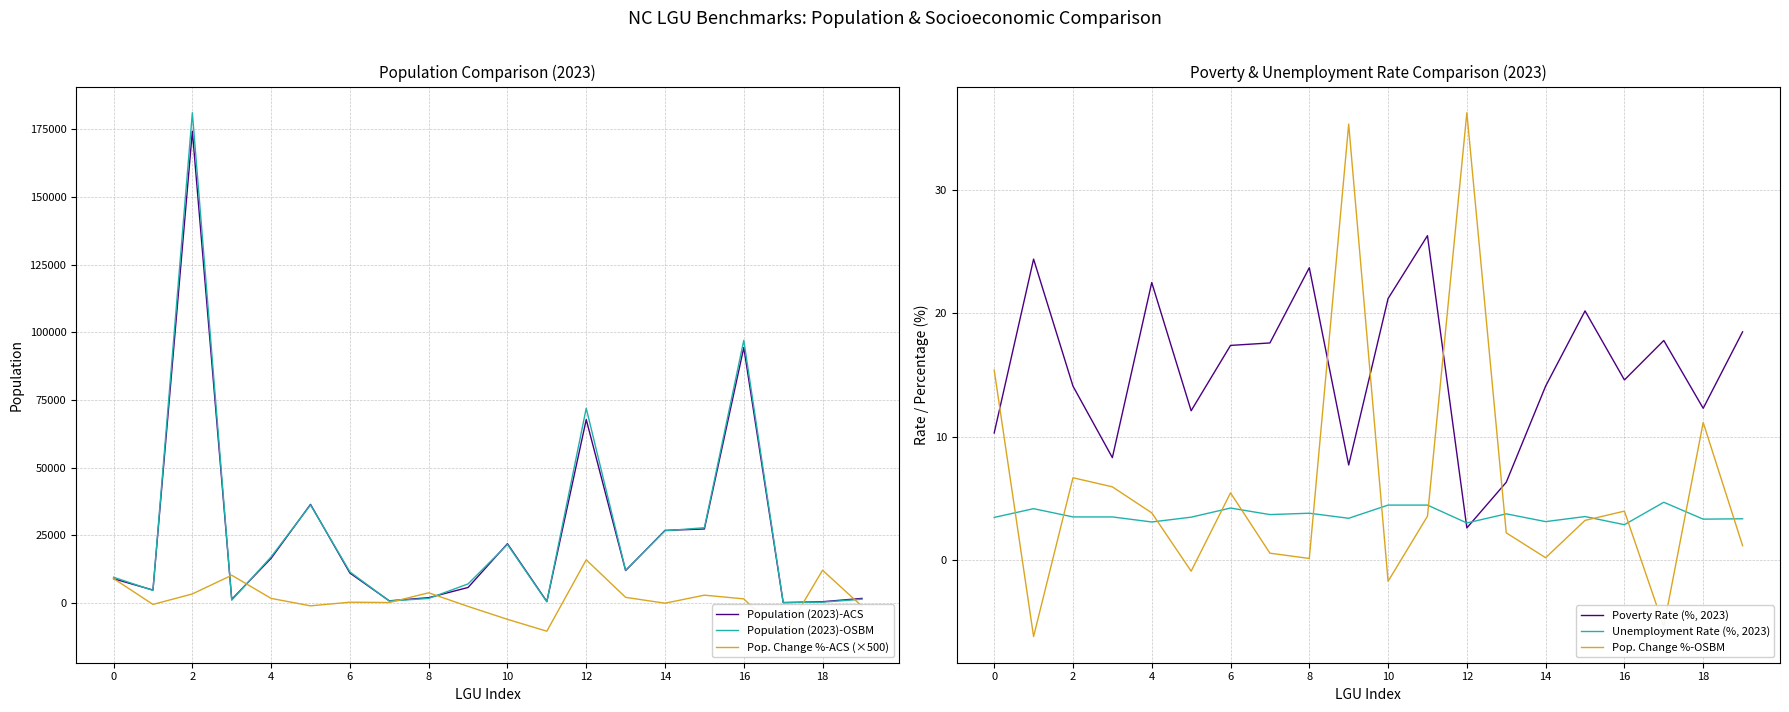

What is the difference between the Pop. Change %-OSBM values at 14 and 12?

36.1